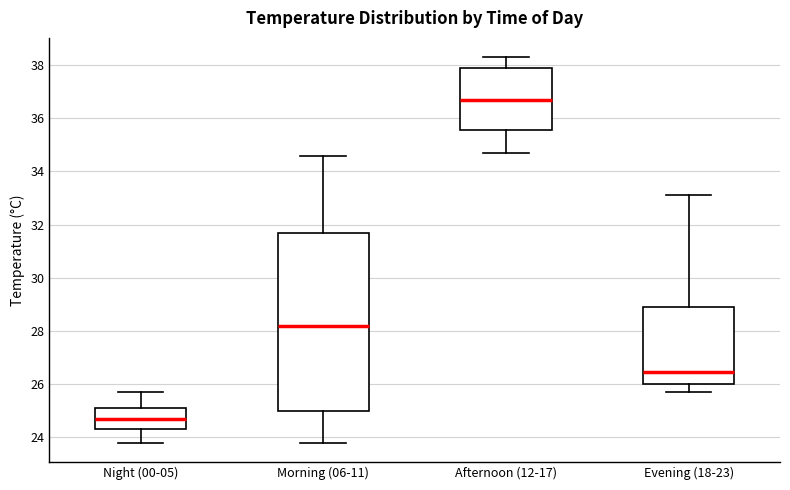

Which box has the lowest median line?

Night (00-05)